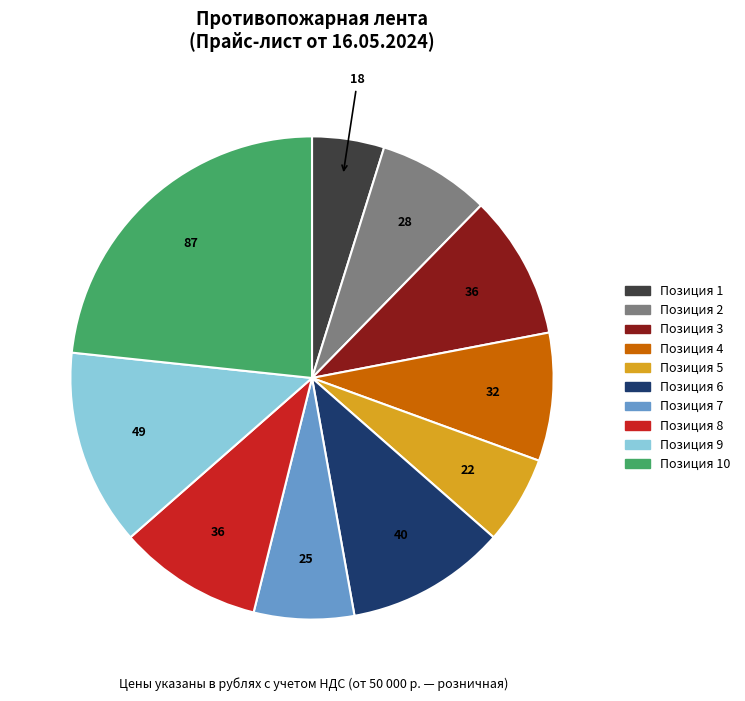

Is there a majority slice in this chart?

No